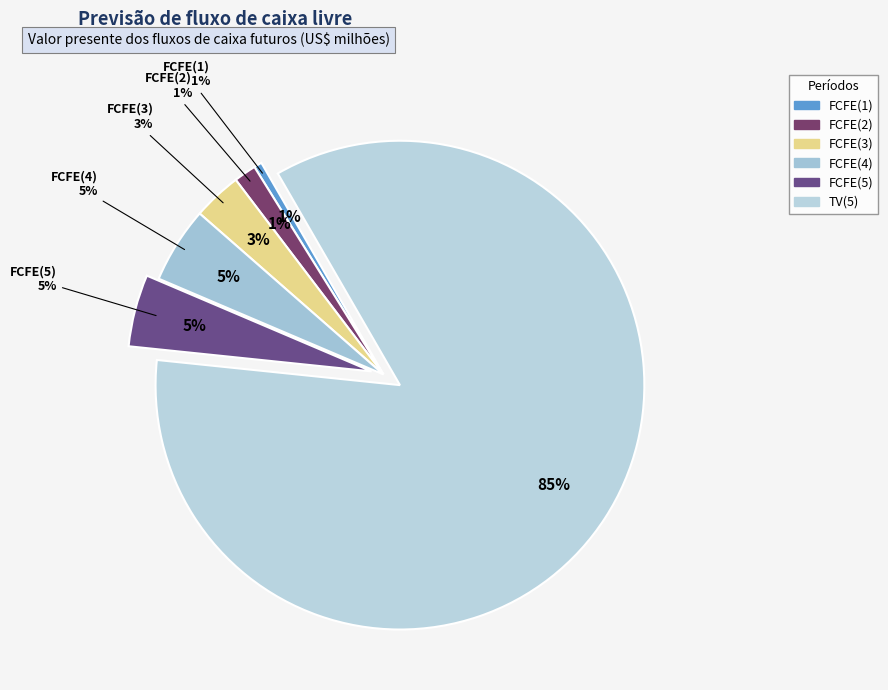

What is the smallest slice in the pie chart?

FCFE(1)